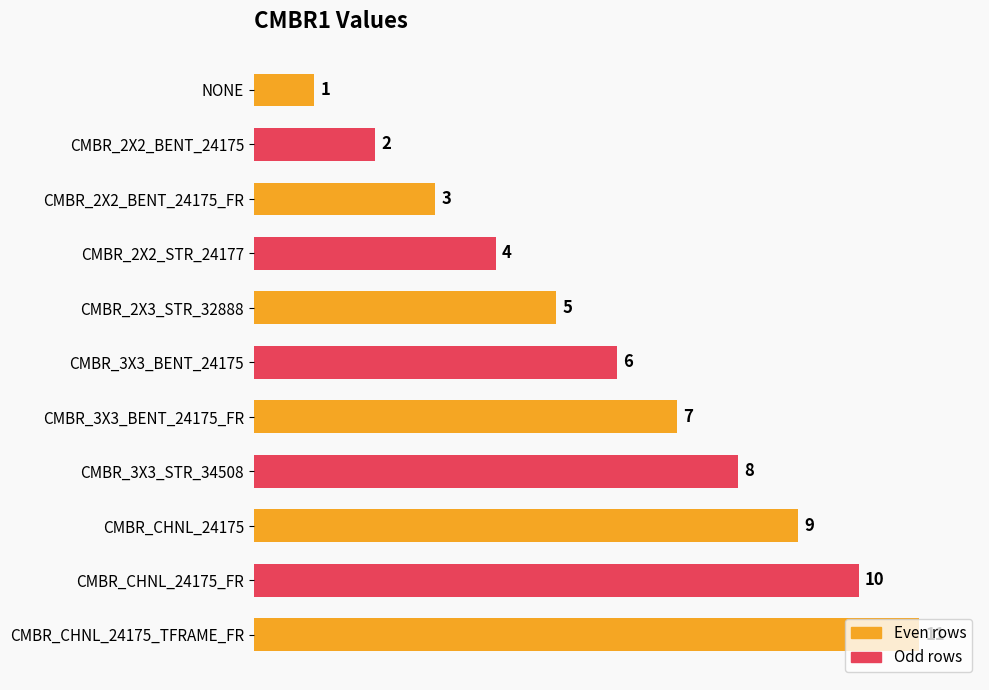

What is the label of the 8th bar from the bottom?

CMBR_2X2_STR_24177